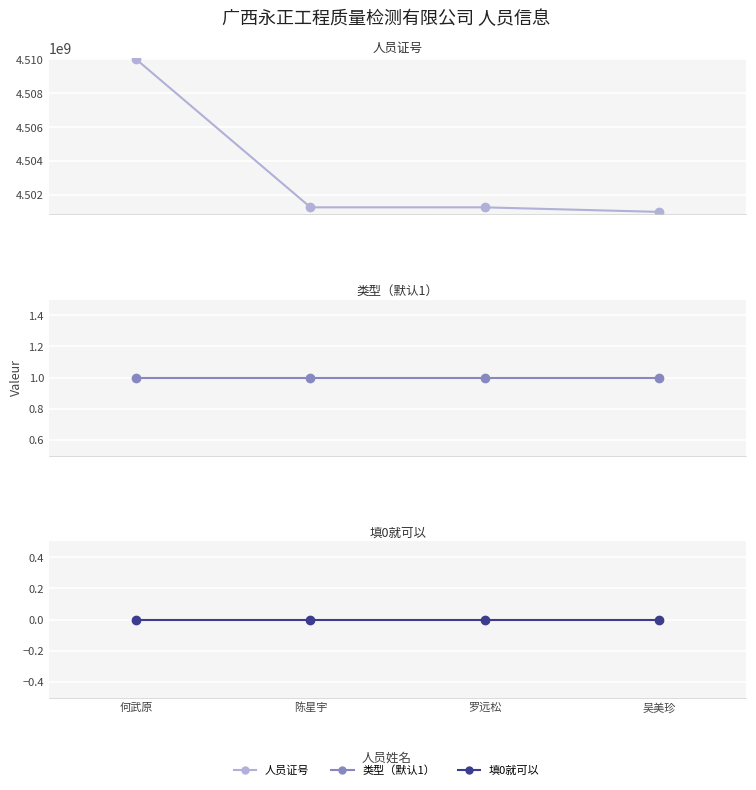

Which series has the widest spread of values?

人员证号